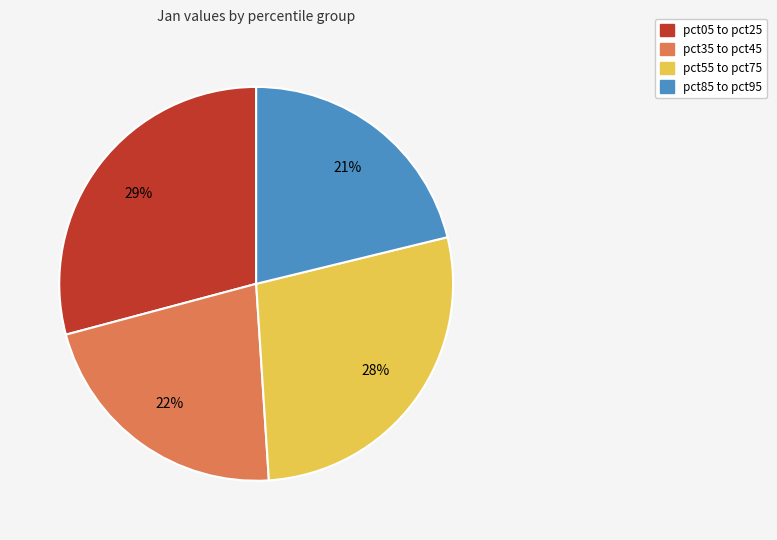

Is there a majority slice in this chart?

No